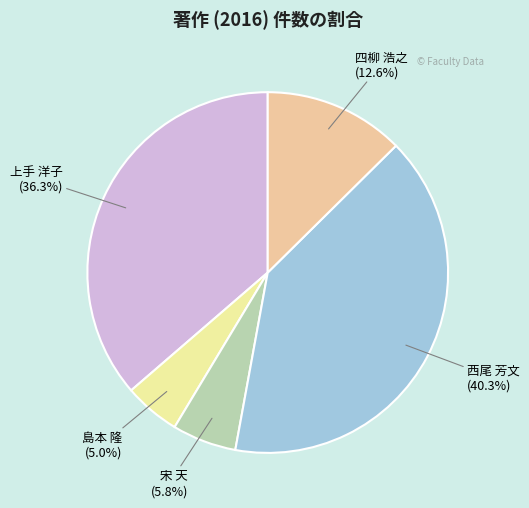

To the nearest percent, what is the combined percentage of 西尾 芳文 and 宋 天?

46%